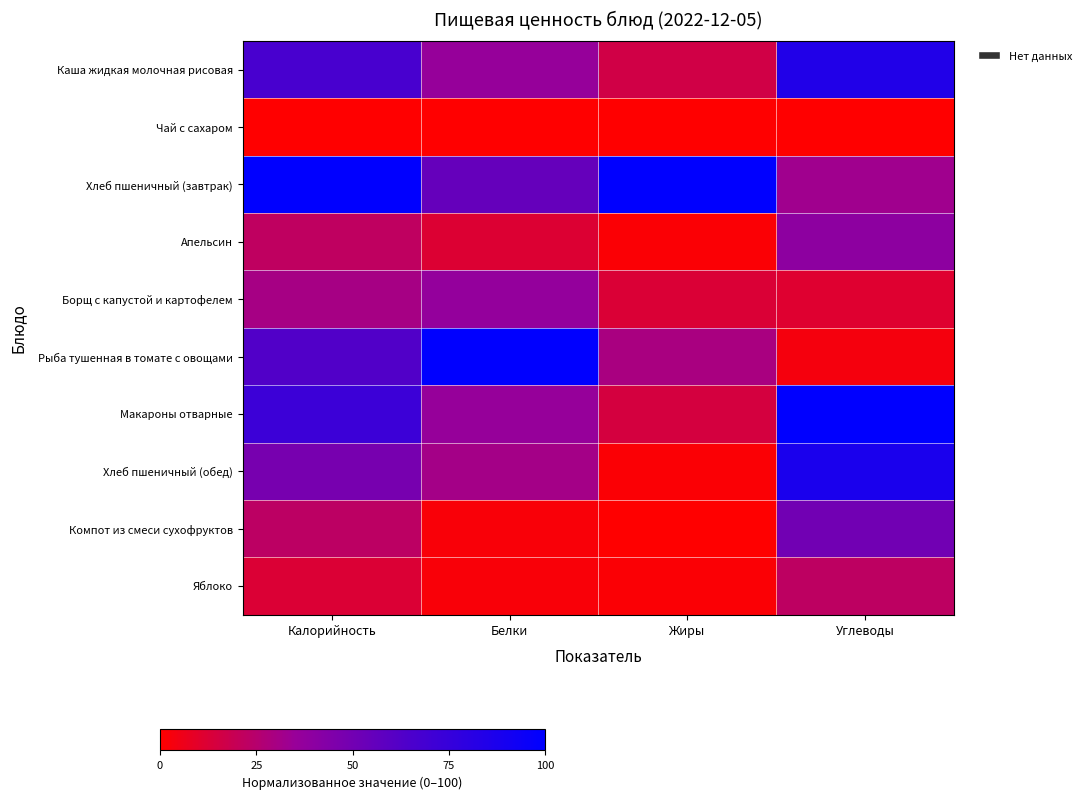

Which series has the largest range (max minus min)?

Рыба тушенная в томате с овощами